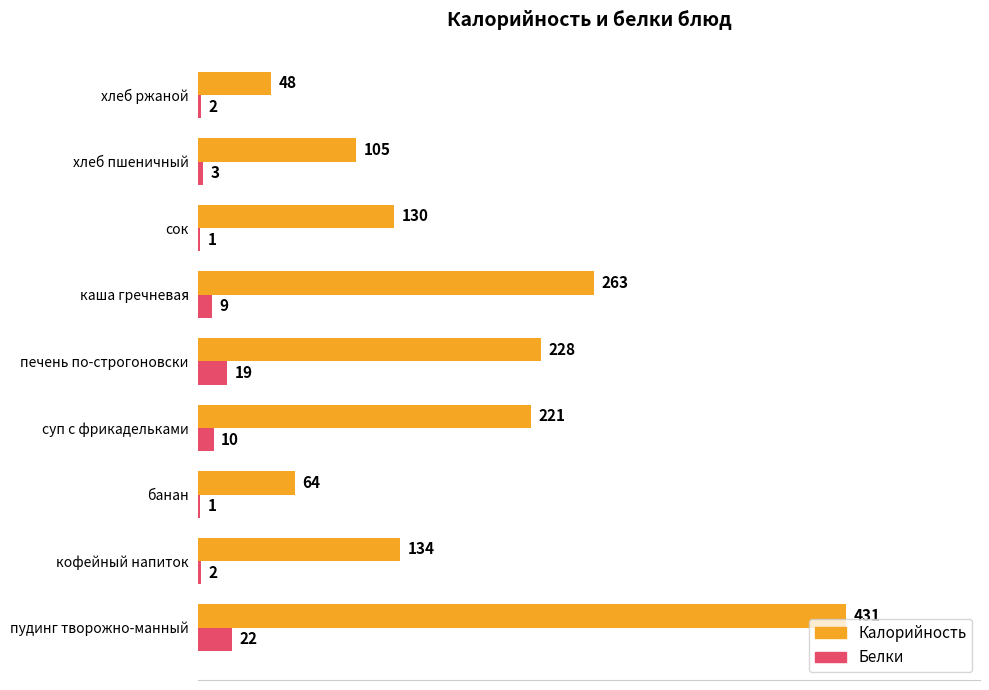

What are all the series names shown in the legend?

Калорийность, Белки